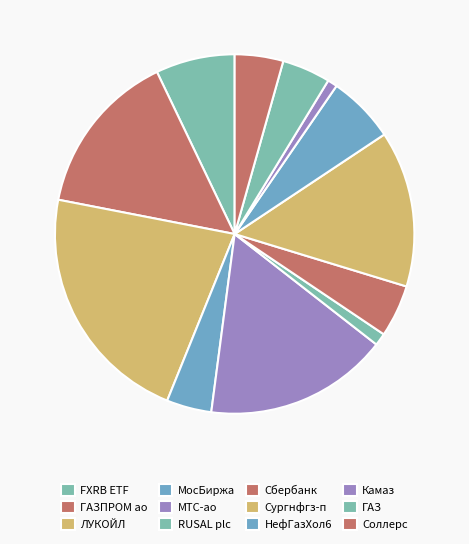

Count the number of slices in the pie.

12